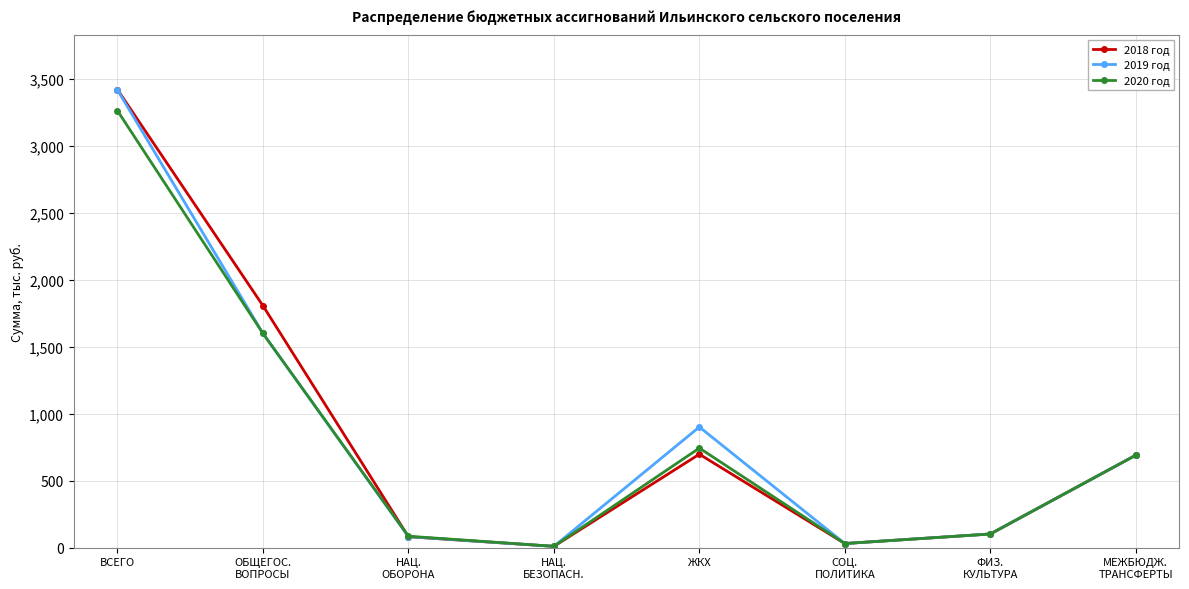

At which category does 2019 год reach its first local peak?

ЖКХ